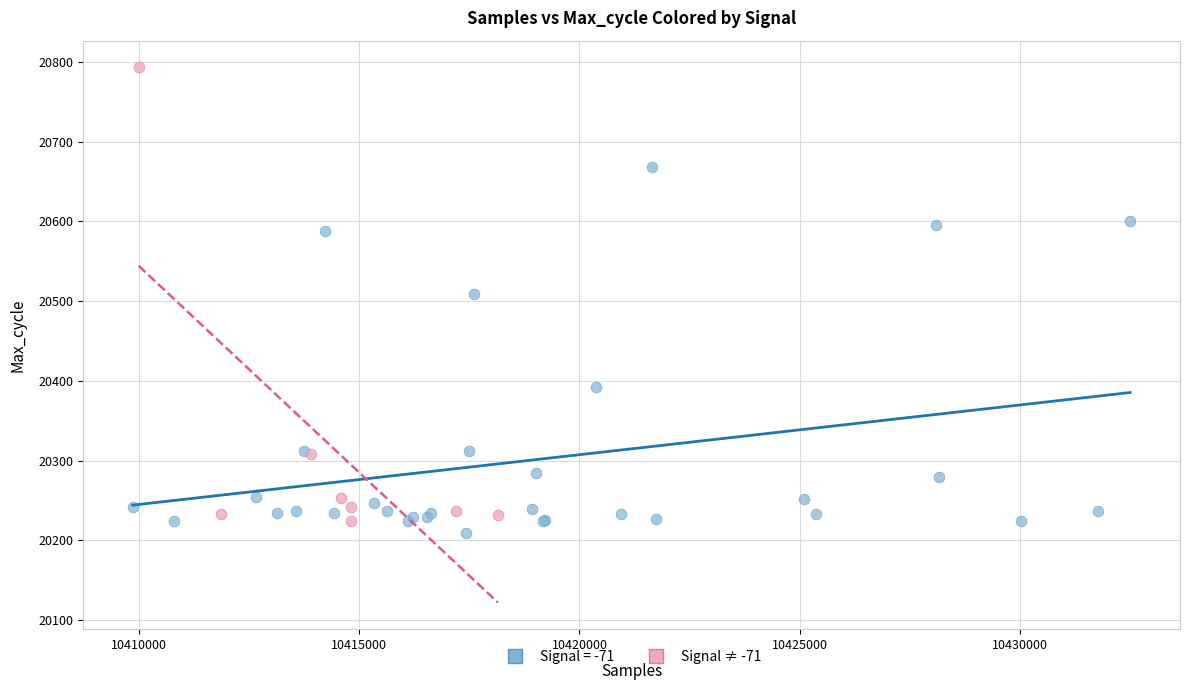

Which series contains the highest Y value?

Signal ≠ -71